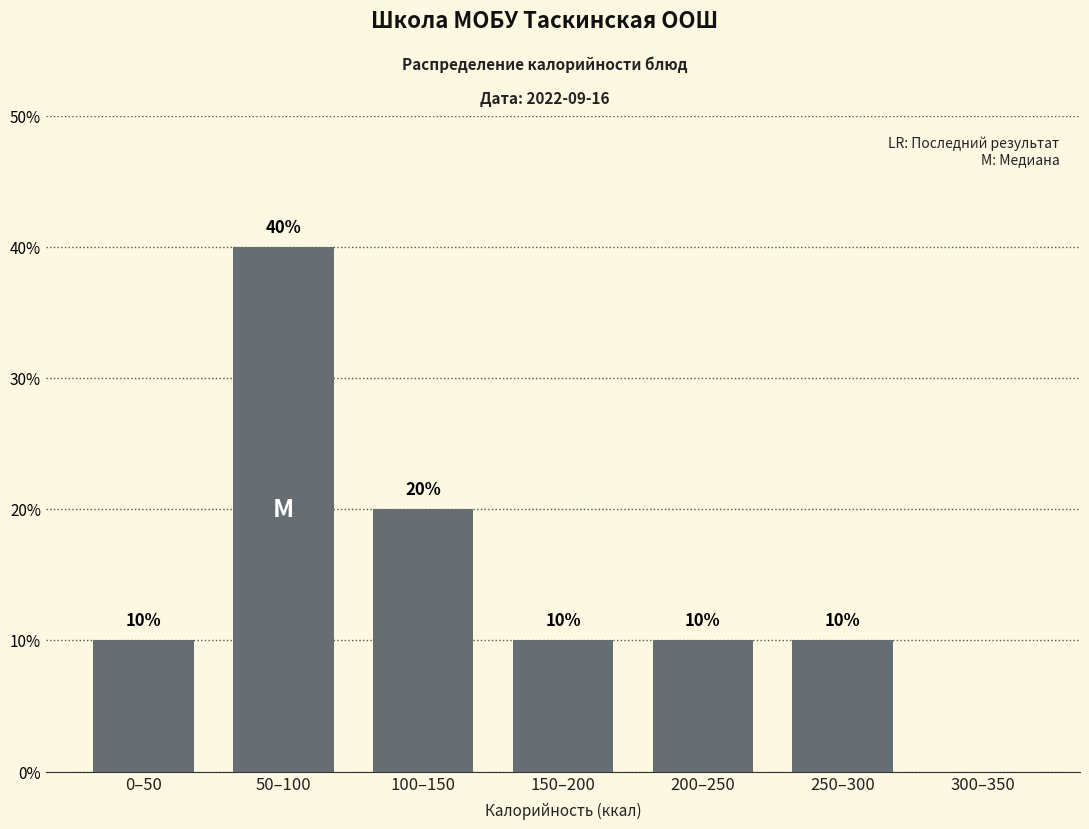

Reading left to right, list all the values displayed in this chart.

0–50=10	50–100=40	100–150=20	150–200=10	200–250=10	250–300=10	300–350=0